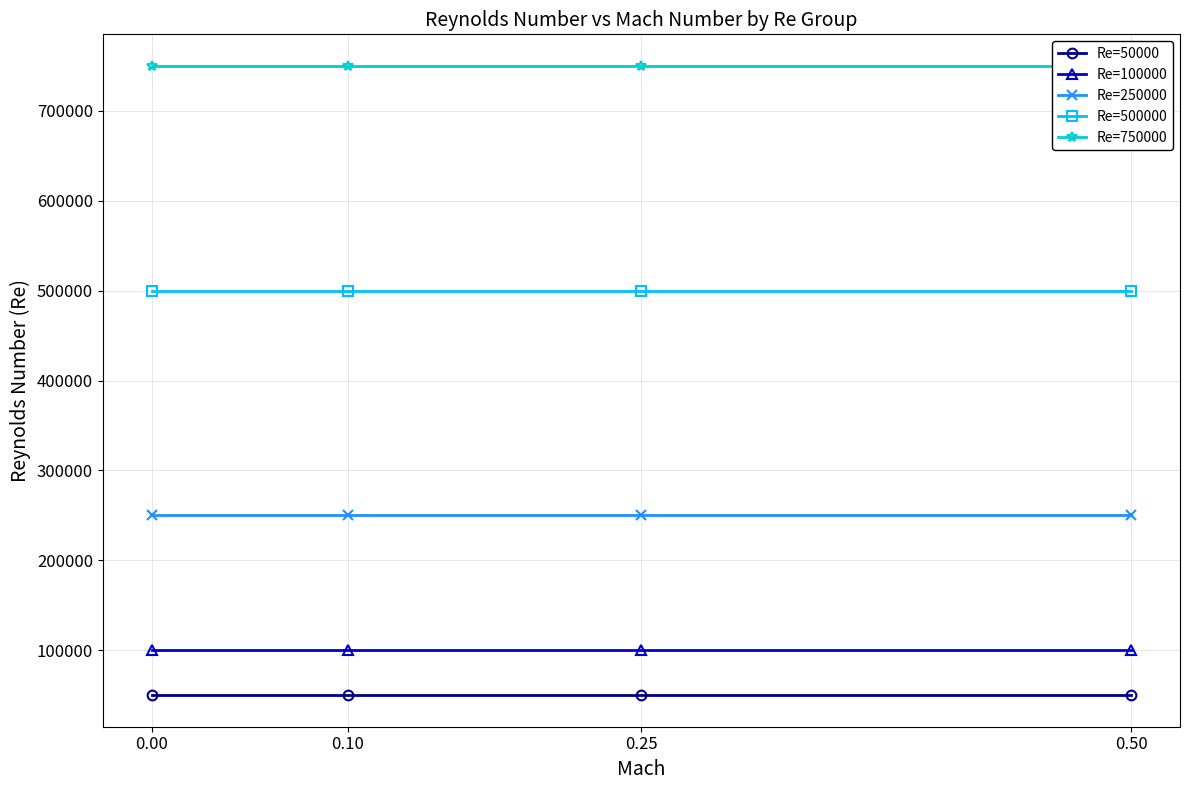

How many data points does each series have?

4